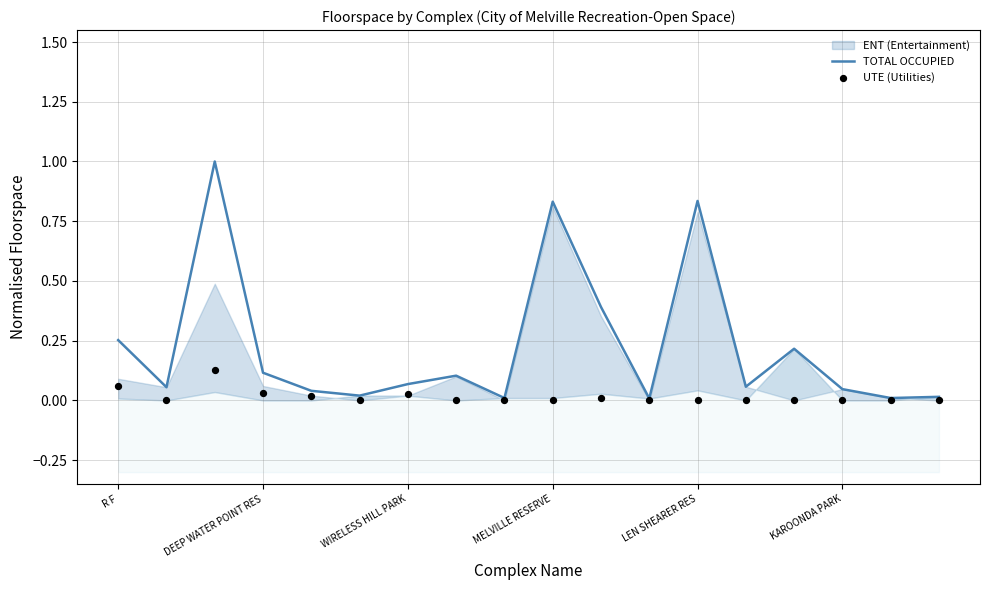

Which series has the largest Y range (max minus min)?

TOTAL OCCUPIED